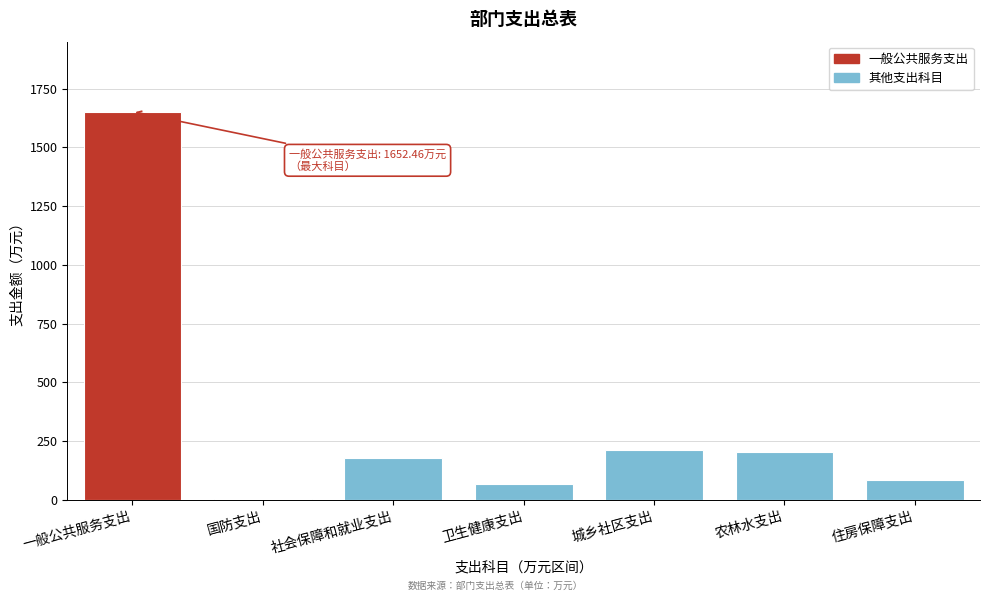

Approximately how many times larger is the value at 一般公共服务支出 compared to 住房保障支出?

20.0